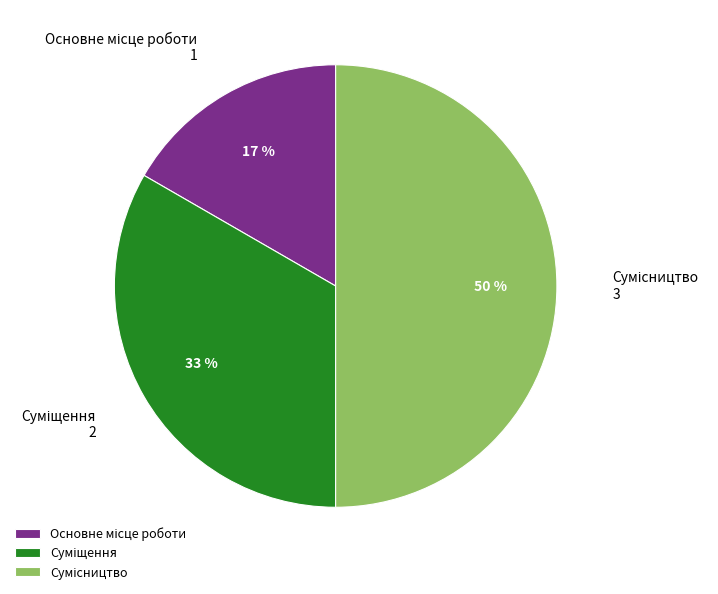

To the nearest percent, what is the difference between the largest and smallest slice percentages?

33%